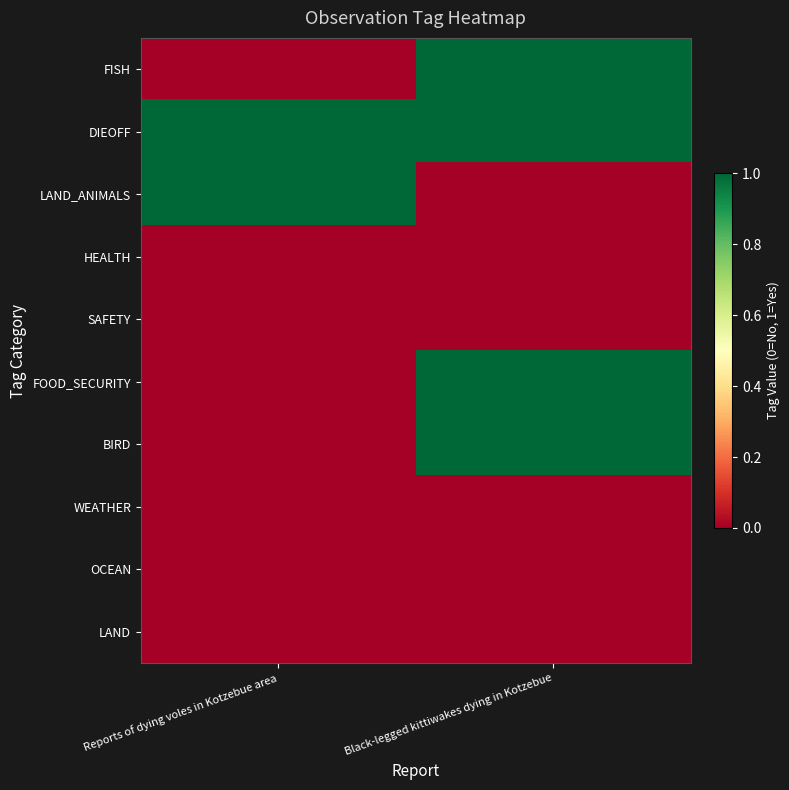

Reading left to right, transcribe all the data shown in this chart.

FISH: Reports of dying voles in Kotzebue area=0	Black-legged kittiwakes dying in Kotzebue=1
DIEOFF: Reports of dying voles in Kotzebue area=1	Black-legged kittiwakes dying in Kotzebue=1
LAND_ANIMALS: Reports of dying voles in Kotzebue area=1	Black-legged kittiwakes dying in Kotzebue=0
HEALTH: Reports of dying voles in Kotzebue area=0	Black-legged kittiwakes dying in Kotzebue=0
SAFETY: Reports of dying voles in Kotzebue area=0	Black-legged kittiwakes dying in Kotzebue=0
FOOD_SECURITY: Reports of dying voles in Kotzebue area=0	Black-legged kittiwakes dying in Kotzebue=1
BIRD: Reports of dying voles in Kotzebue area=0	Black-legged kittiwakes dying in Kotzebue=1
WEATHER: Reports of dying voles in Kotzebue area=0	Black-legged kittiwakes dying in Kotzebue=0
OCEAN: Reports of dying voles in Kotzebue area=0	Black-legged kittiwakes dying in Kotzebue=0
LAND: Reports of dying voles in Kotzebue area=0	Black-legged kittiwakes dying in Kotzebue=0